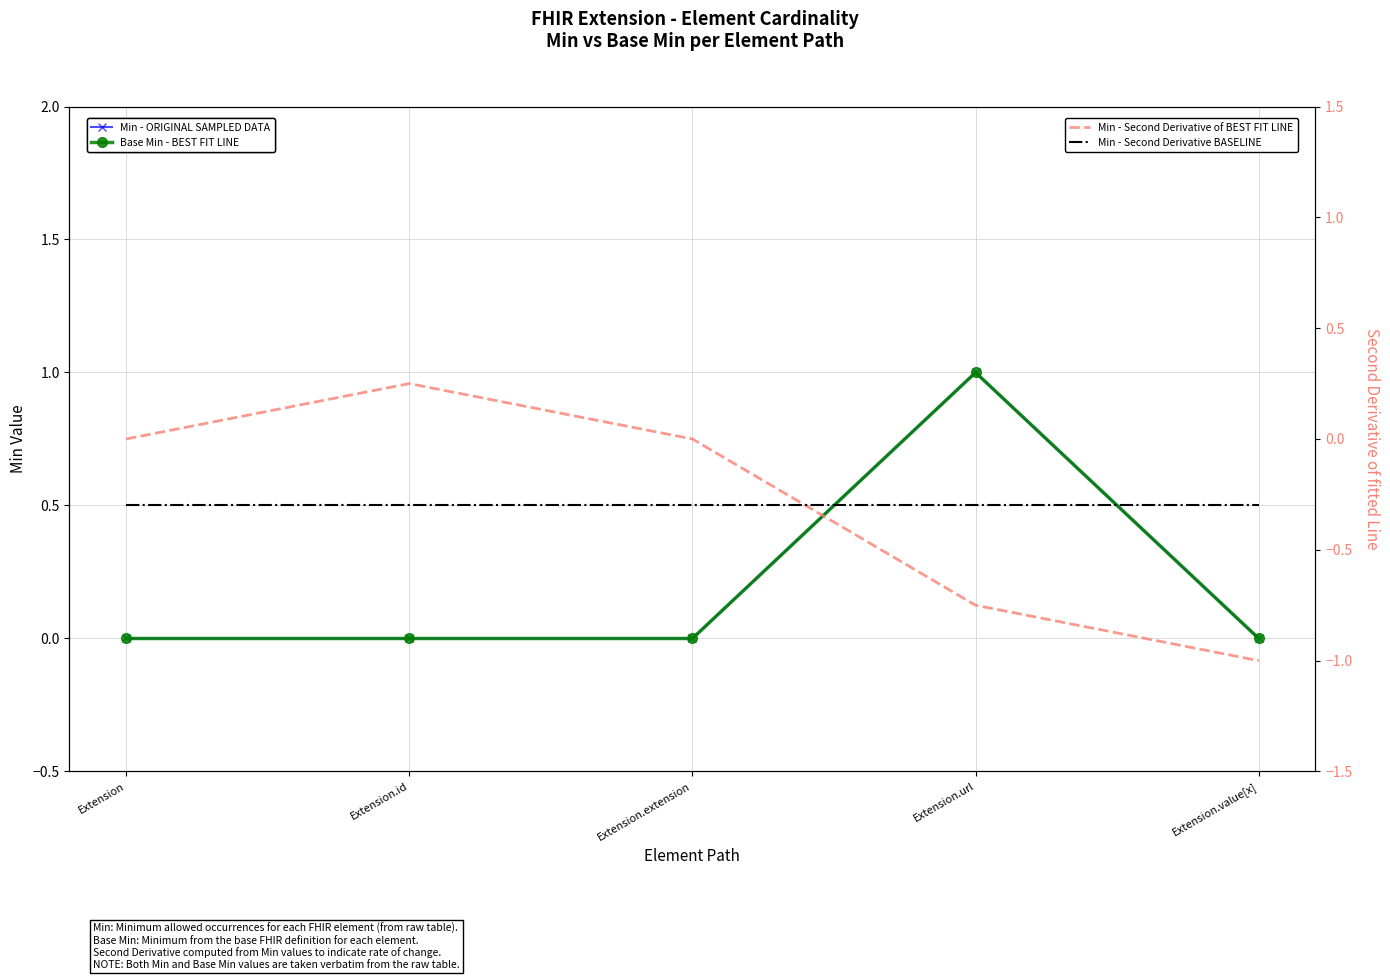

True or false: Min - Second Derivative BASELINE and Min - ORIGINAL SAMPLED DATA intersect in this chart.

False